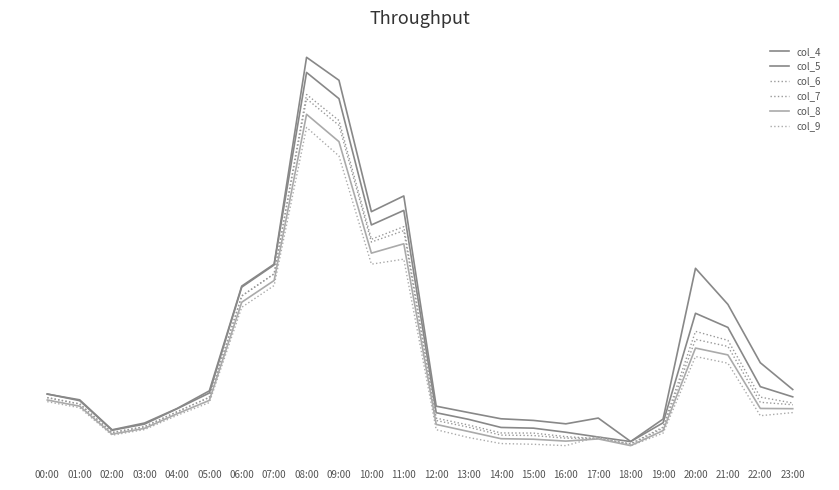

Reading right to left, what are all the values shown in this chart?

col_4: 23:00=0.3	22:00=0.4	21:00=0.6	20:00=0.7	19:00=0.2	18:00=0.2	17:00=0.2	16:00=0.2	15:00=0.2	14:00=0.2	13:00=0.3	12:00=0.3	11:00=1.0	10:00=0.9	09:00=1.3	08:00=1.4	07:00=0.7	06:00=0.7	05:00=0.3	04:00=0.3	03:00=0.2	02:00=0.2	01:00=0.3	00:00=0.3
col_5: 23:00=0.3	22:00=0.3	21:00=0.5	20:00=0.6	19:00=0.2	18:00=0.2	17:00=0.2	16:00=0.2	15:00=0.2	14:00=0.2	13:00=0.2	12:00=0.3	11:00=0.9	10:00=0.9	09:00=1.3	08:00=1.3	07:00=0.7	06:00=0.7	05:00=0.3	04:00=0.3	03:00=0.2	02:00=0.2	01:00=0.3	00:00=0.3
col_6: 23:00=0.3	22:00=0.3	21:00=0.5	20:00=0.5	19:00=0.2	18:00=0.2	17:00=0.2	16:00=0.2	15:00=0.2	14:00=0.2	13:00=0.2	12:00=0.2	11:00=0.9	10:00=0.8	09:00=1.2	08:00=1.3	07:00=0.7	06:00=0.6	05:00=0.3	04:00=0.3	03:00=0.2	02:00=0.2	01:00=0.3	00:00=0.3
col_7: 23:00=0.3	22:00=0.3	21:00=0.5	20:00=0.5	19:00=0.2	18:00=0.2	17:00=0.2	16:00=0.2	15:00=0.2	14:00=0.2	13:00=0.2	12:00=0.2	11:00=0.8	10:00=0.8	09:00=1.2	08:00=1.3	07:00=0.7	06:00=0.6	05:00=0.3	04:00=0.3	03:00=0.2	02:00=0.2	01:00=0.3	00:00=0.3
col_8: 23:00=0.3	22:00=0.3	21:00=0.4	20:00=0.5	19:00=0.2	18:00=0.2	17:00=0.2	16:00=0.2	15:00=0.2	14:00=0.2	13:00=0.2	12:00=0.2	11:00=0.8	10:00=0.8	09:00=1.1	08:00=1.2	07:00=0.7	06:00=0.6	05:00=0.3	04:00=0.3	03:00=0.2	02:00=0.2	01:00=0.3	00:00=0.3
col_9: 23:00=0.3	22:00=0.3	21:00=0.4	20:00=0.4	19:00=0.2	18:00=0.2	17:00=0.2	16:00=0.2	15:00=0.2	14:00=0.2	13:00=0.2	12:00=0.2	11:00=0.8	10:00=0.7	09:00=1.1	08:00=1.2	07:00=0.7	06:00=0.6	05:00=0.3	04:00=0.3	03:00=0.2	02:00=0.2	01:00=0.3	00:00=0.3